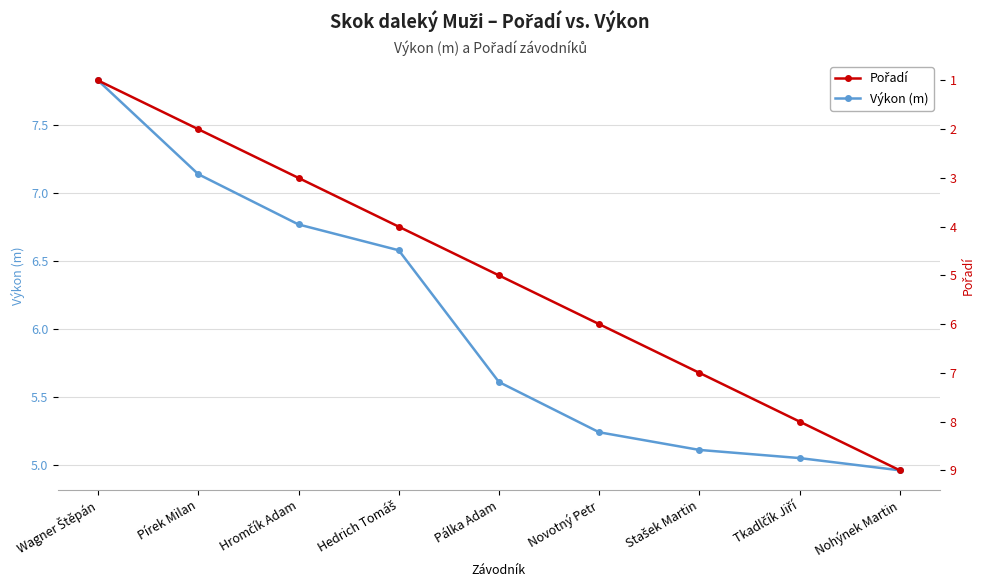

The Výkon (m) series shows 5.0 at Nohýnek Martin. True or false?

True